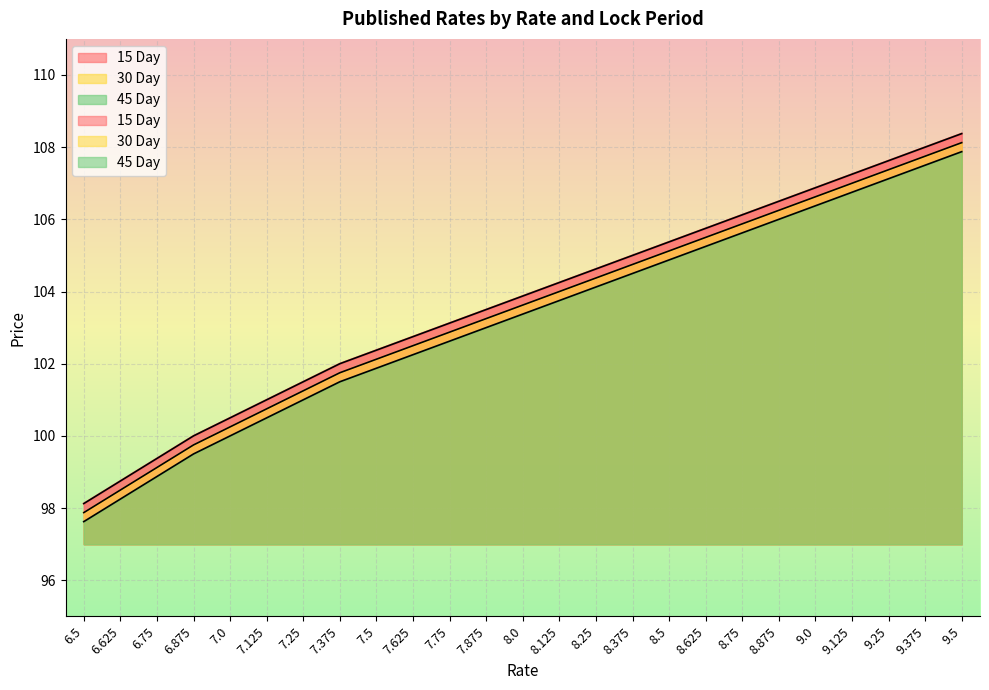

What are all the series names shown in the legend?

15 Day, 30 Day, 45 Day